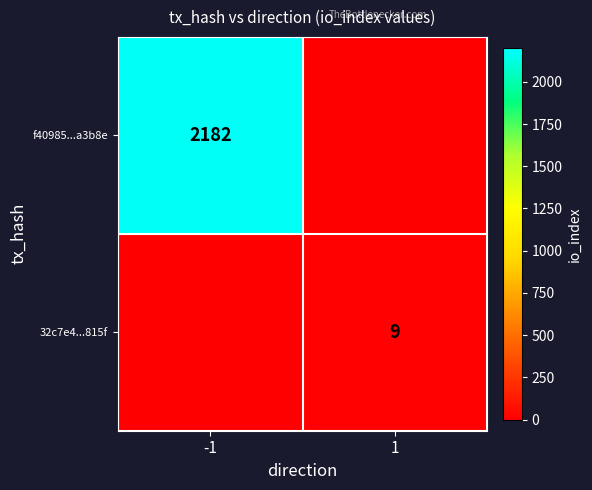

Is it true that f40985...a3b8e equals 1449 at -1?

False